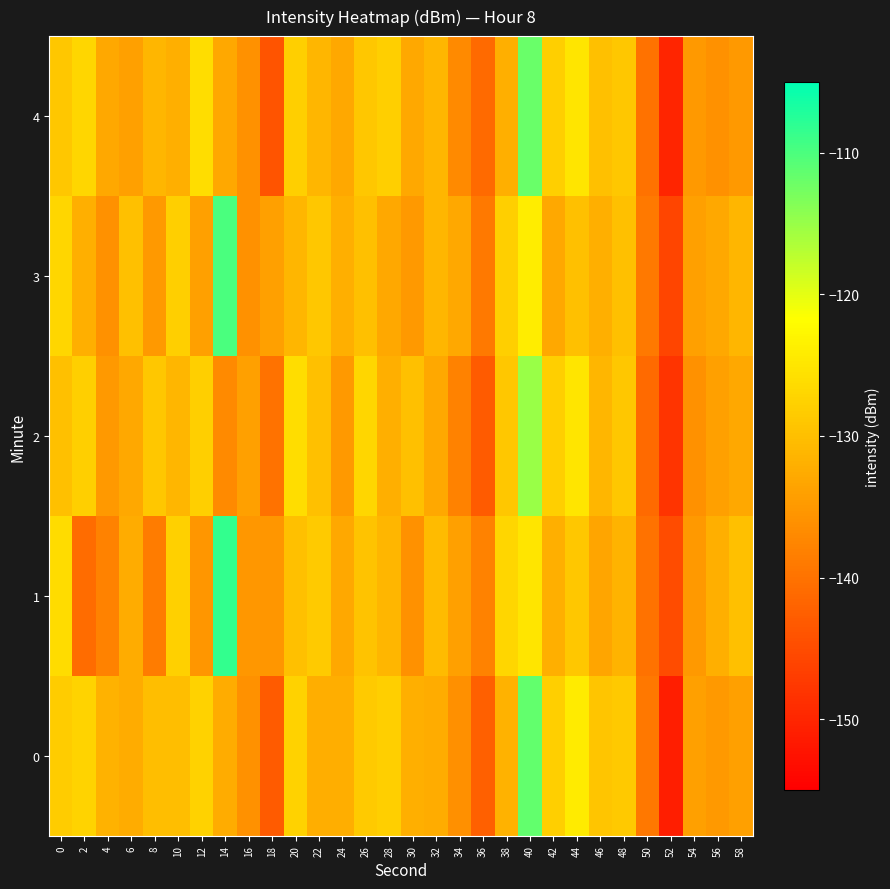

At which category is the sum across all series the highest?

40